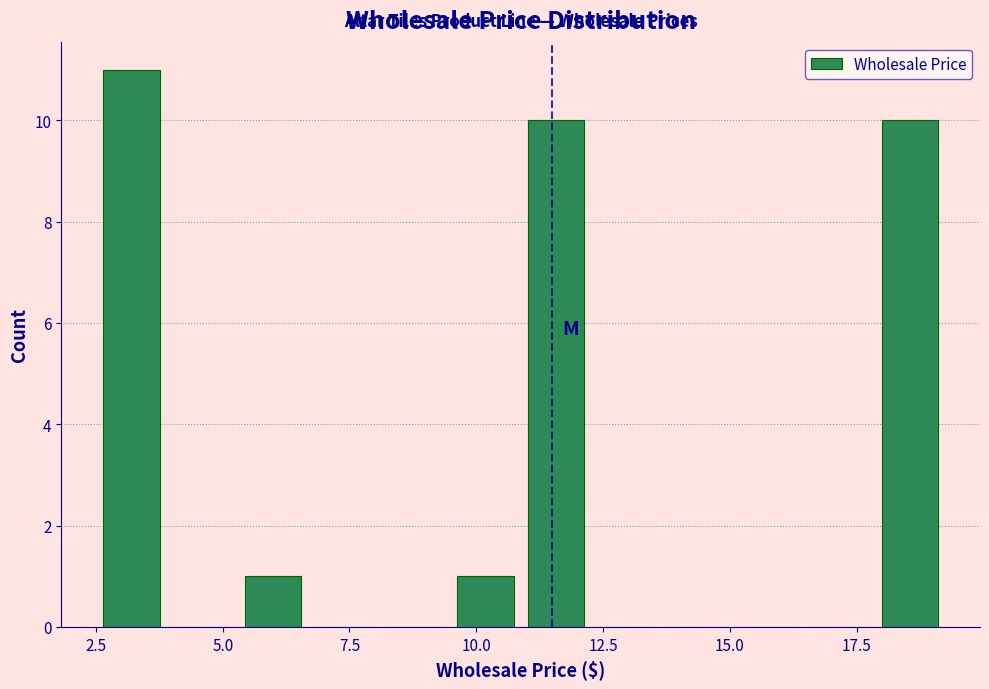

Read against the x-axis, roughly where is the centre of the tallest bar?

3.0